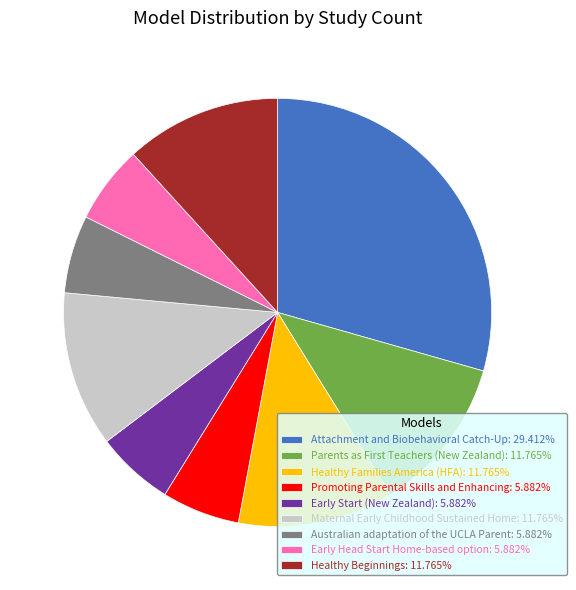

Count the number of slices in the pie.

9